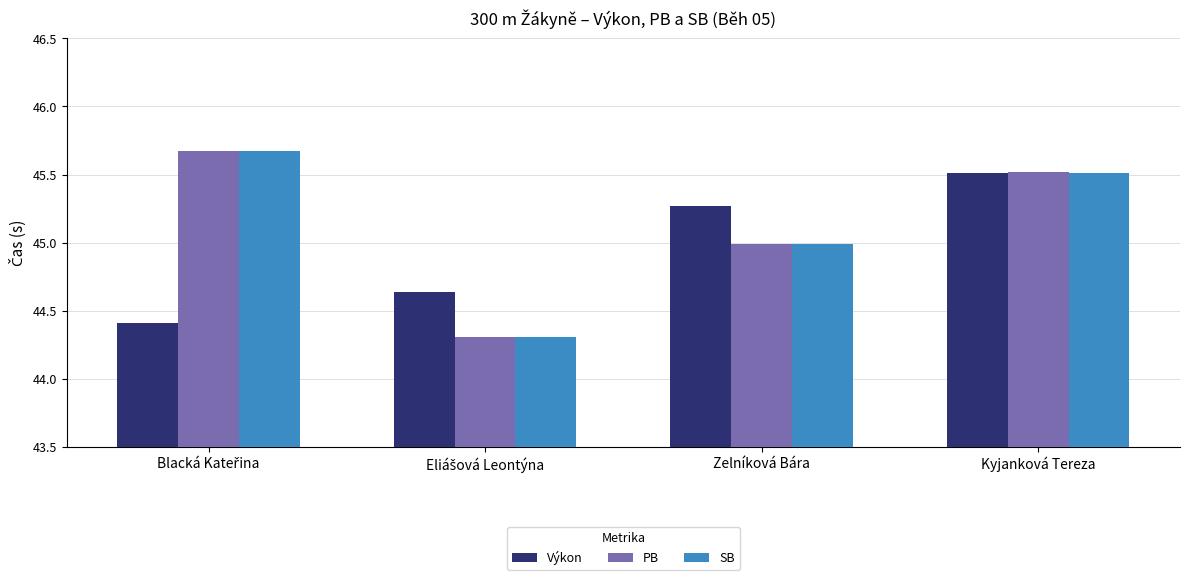

What is the average value of the SB series?

45.1